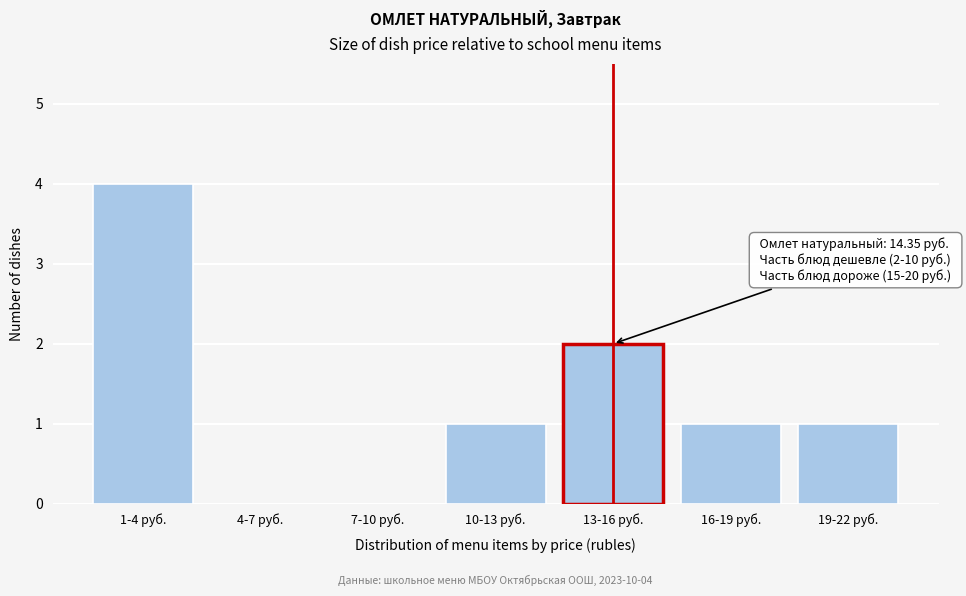

Reading left to right, list all the values displayed in this chart.

1-4 руб.=4	4-7 руб.=0	7-10 руб.=0	10-13 руб.=1	13-16 руб.=2	16-19 руб.=1	19-22 руб.=1